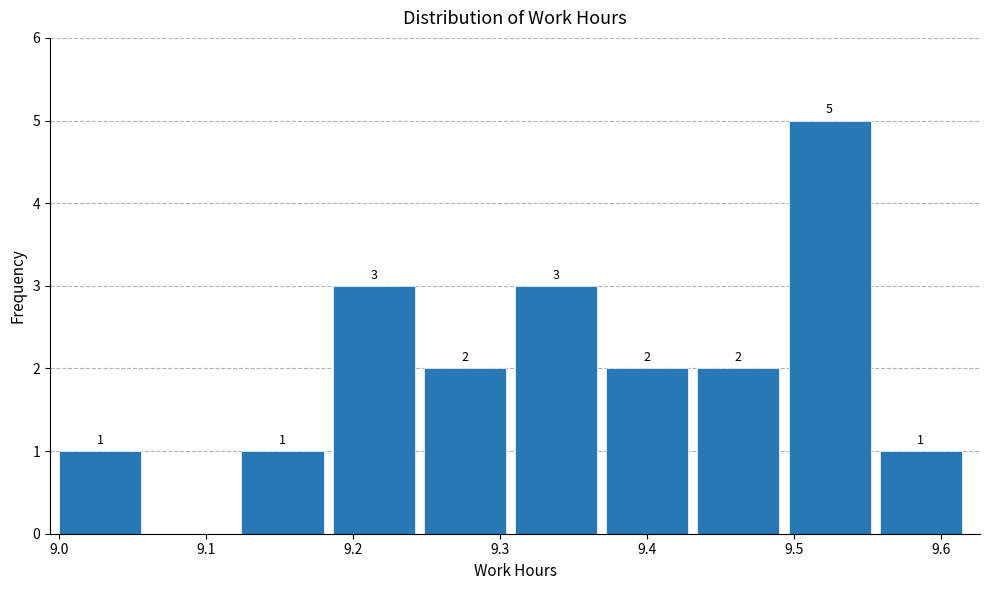

Which range on the x-axis has the tallest bar?

9.496 to 9.558